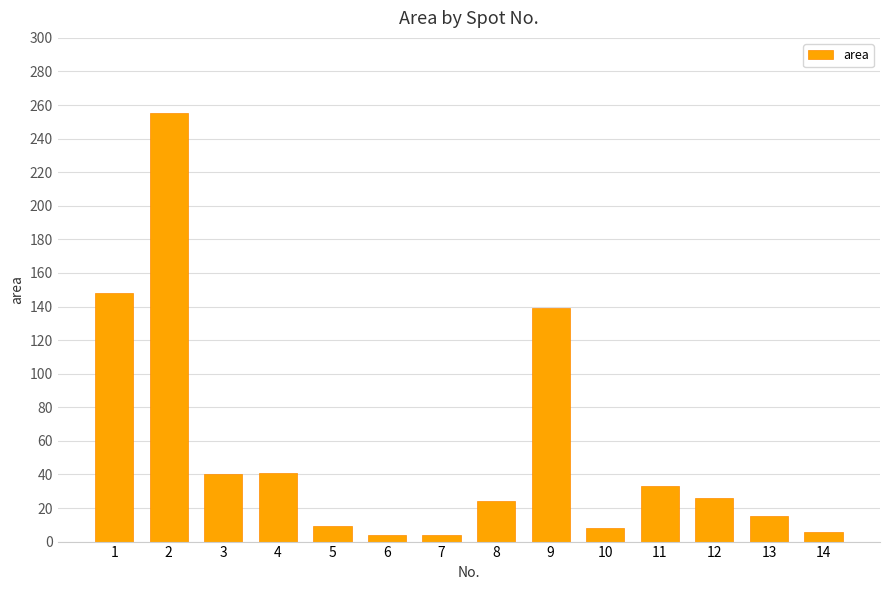

What is the change in value from 3 to 8?

-16